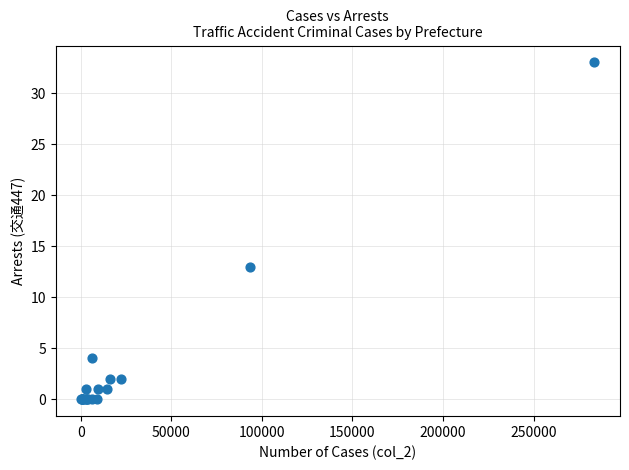

What Y value in the scatter plot is closest to 16?

13